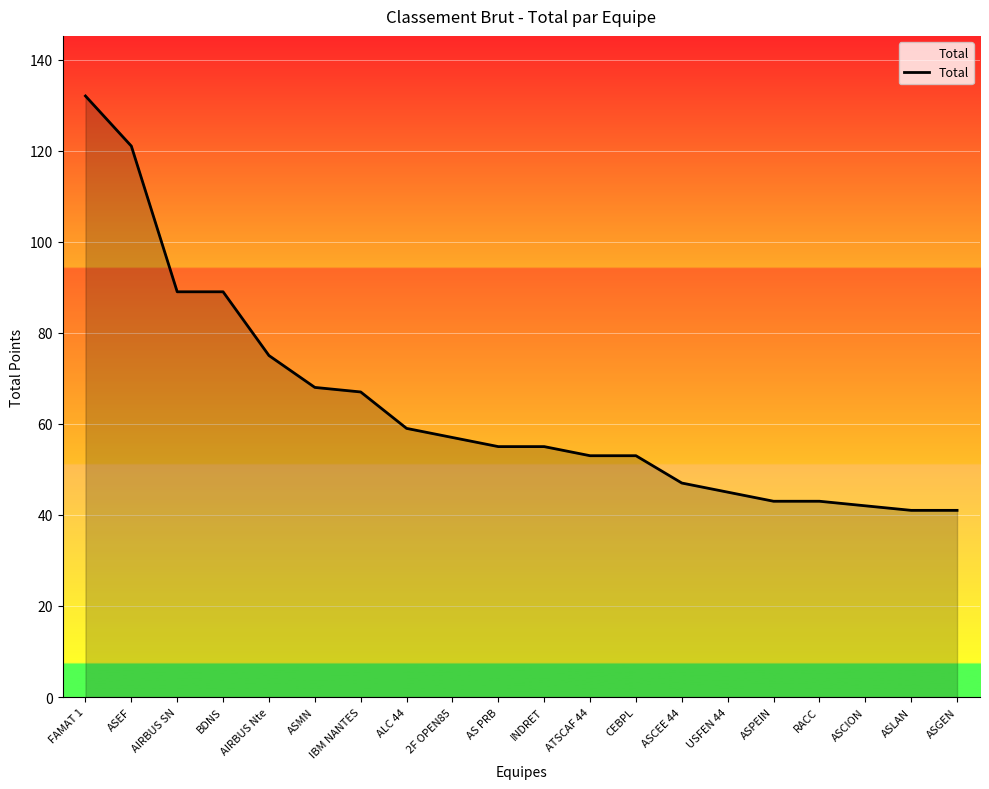

How many lines are shown in the chart?

1